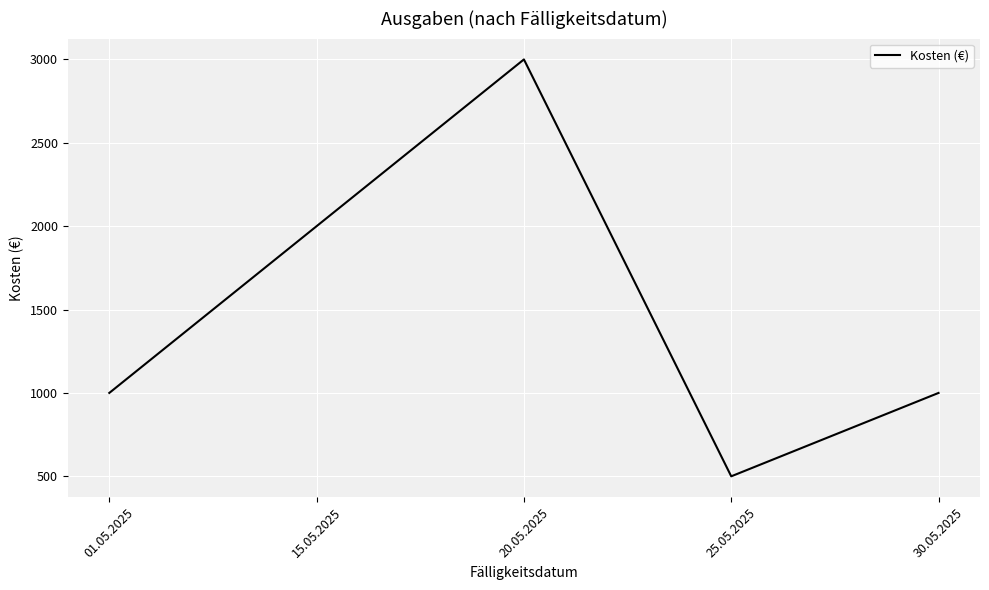

The chart shows a value of 500 at 25.05.2025. True or false?

True